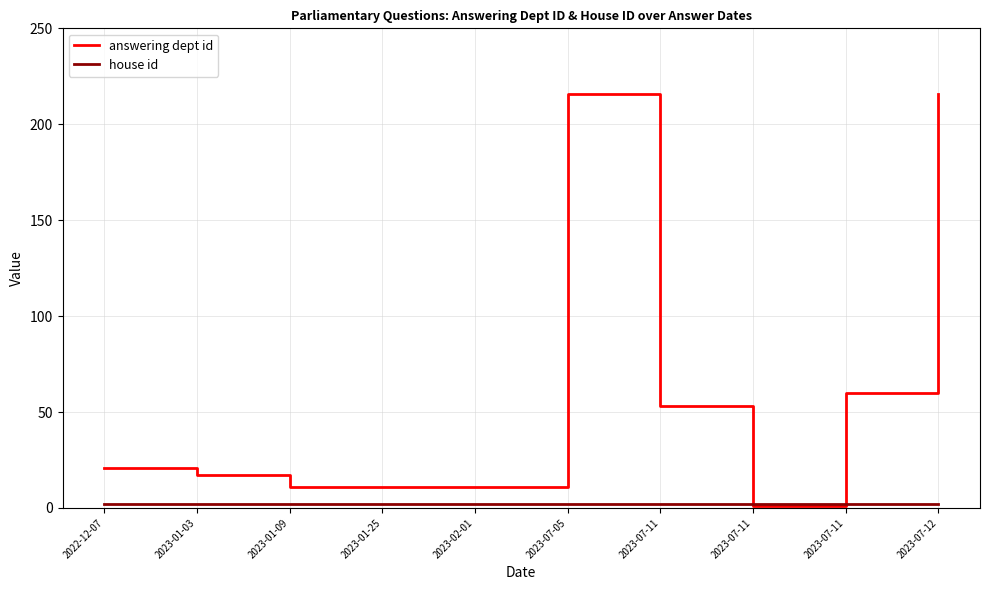

What is the approximate value of house id at 2023-01-09?

2